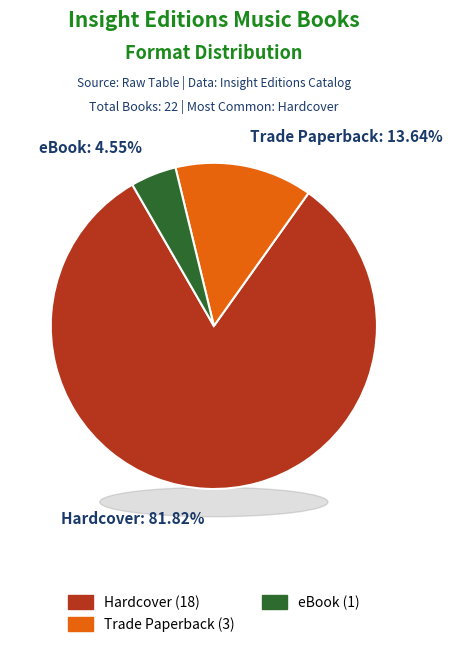

How many segments does this pie chart have?

3